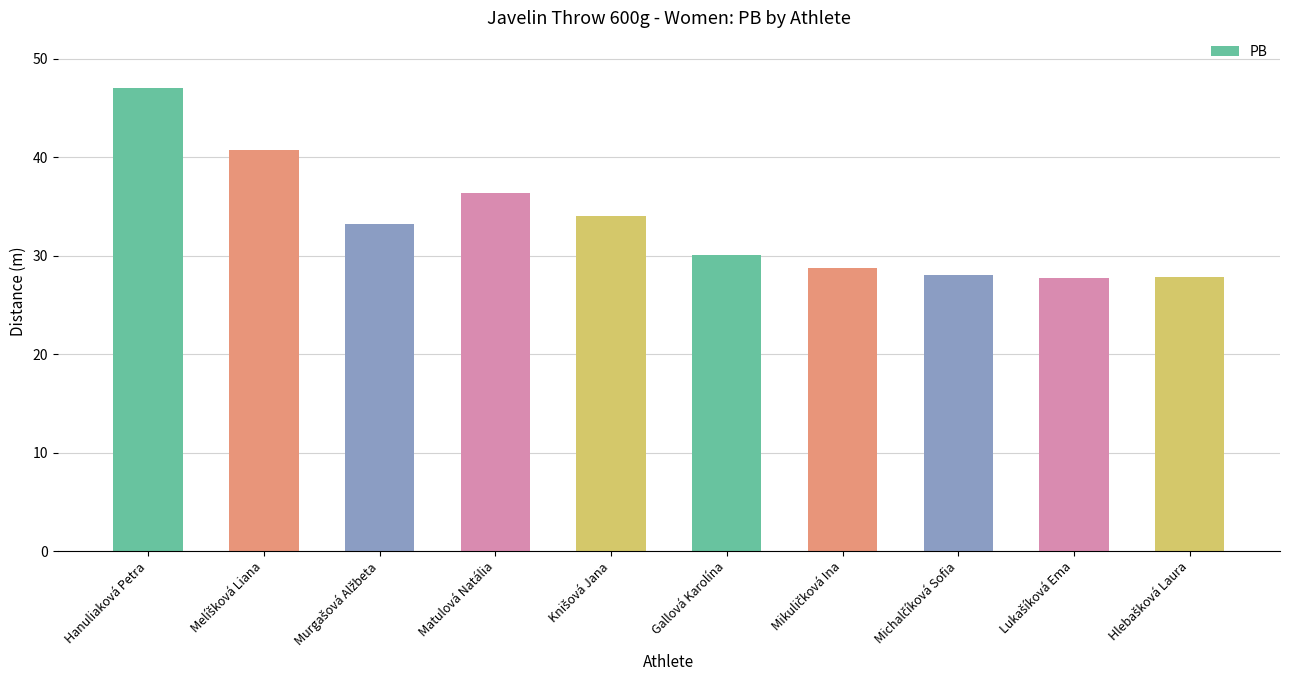

What is the value of the 6th bar from the left?

30.1